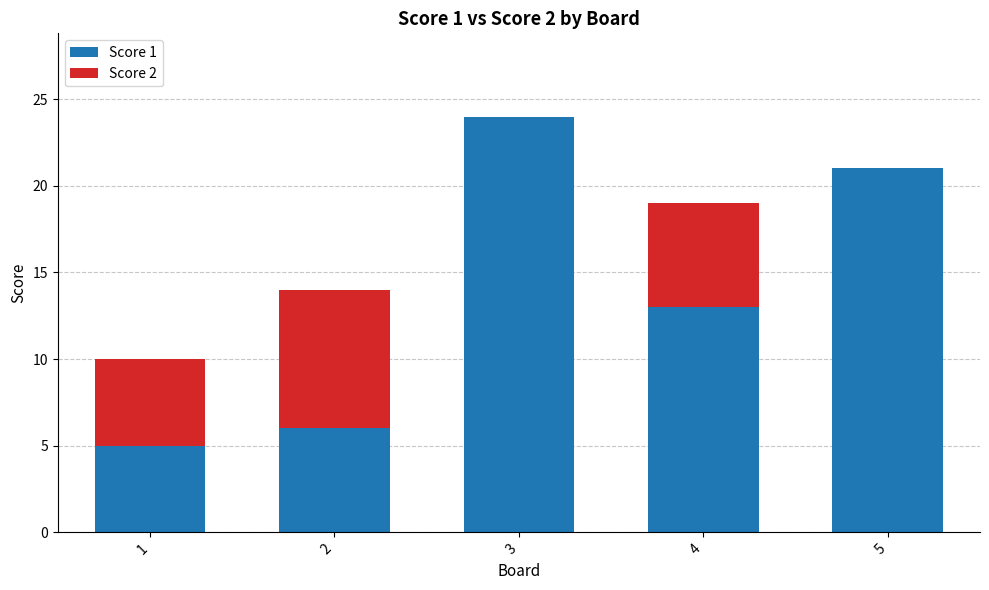

Reading right to left, list the values for the Score 1 series.

5=21	4=13	3=24	2=6	1=5